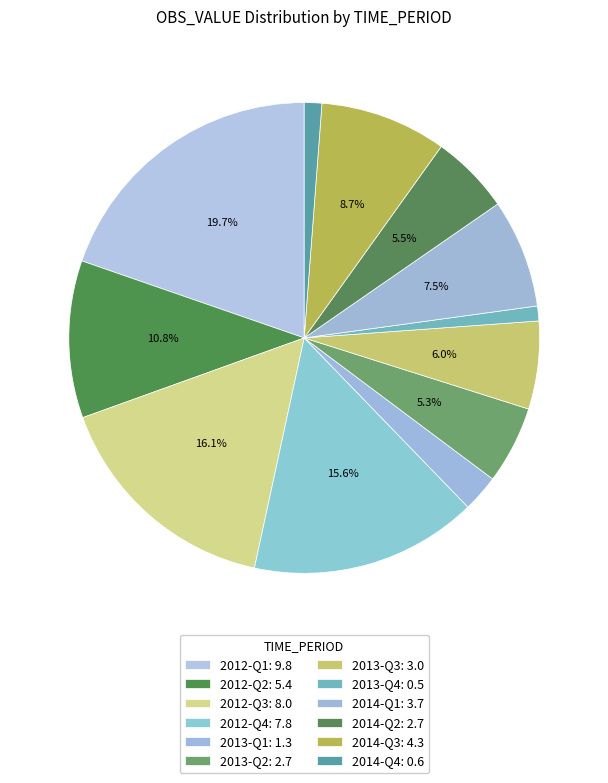

To the nearest percent, what is the combined percentage of 2012-Q1 and 2013-Q4?

21%